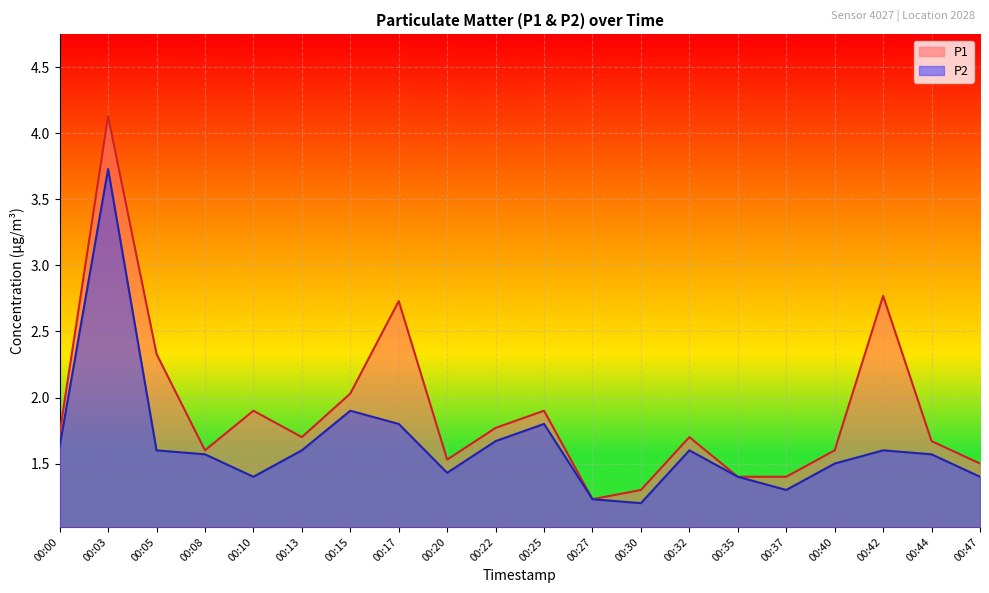

Which series has the largest range (max minus min)?

P1